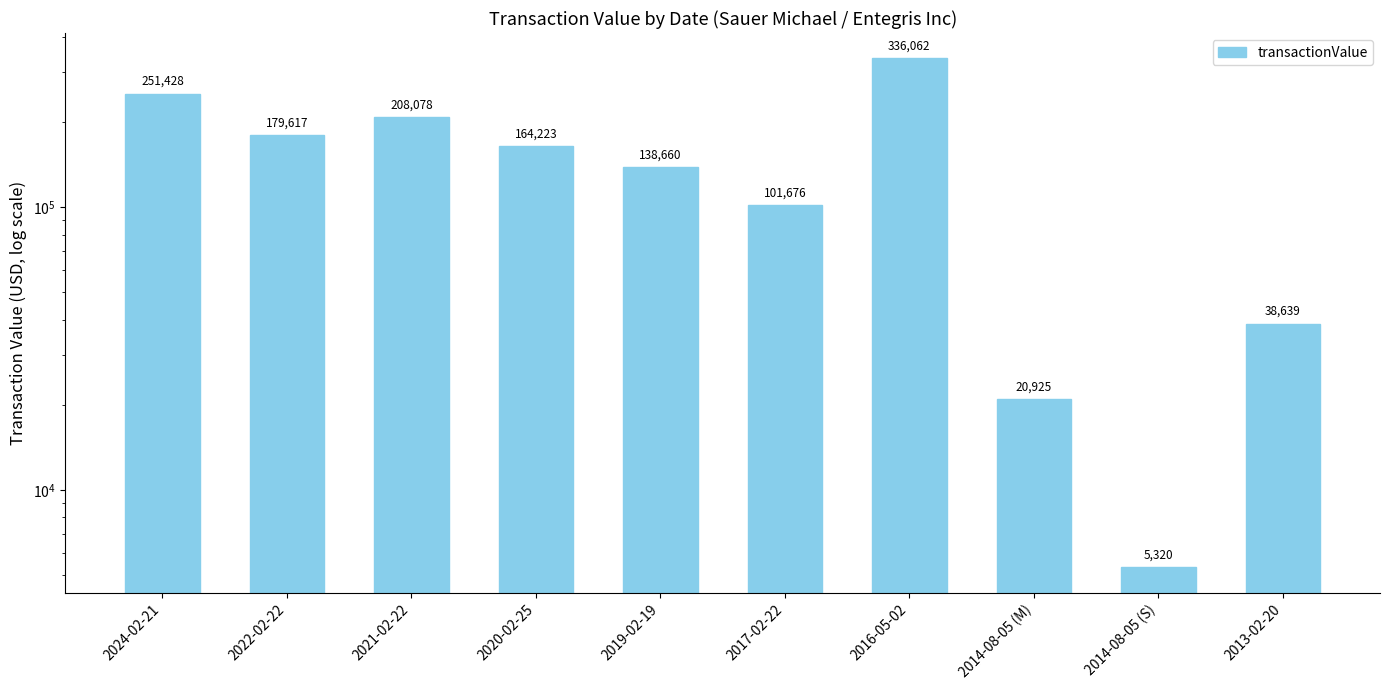

What is the greatest value displayed?

336062